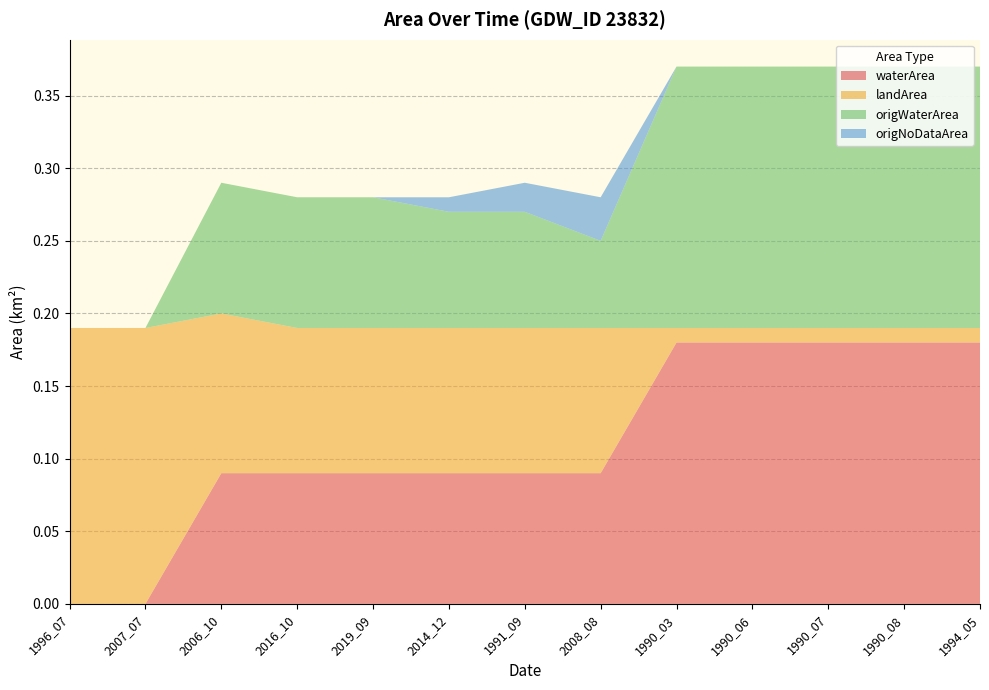

Reading left to right, transcribe all the data shown in this chart.

waterArea: 0.0	0.0	0.1	0.1	0.1	0.1	0.1	0.1	0.2	0.2	0.2	0.2	0.2
landArea: 0.2	0.2	0.1	0.1	0.1	0.1	0.1	0.1	0.0	0.0	0.0	0.0	0.0
origWaterArea: 0.0	0.0	0.1	0.1	0.1	0.1	0.1	0.1	0.2	0.2	0.2	0.2	0.2
origNoDataArea: 0.0	0.0	0.0	0.0	0.0	0.0	0.0	0.0	0.0	0.0	0.0	0.0	0.0